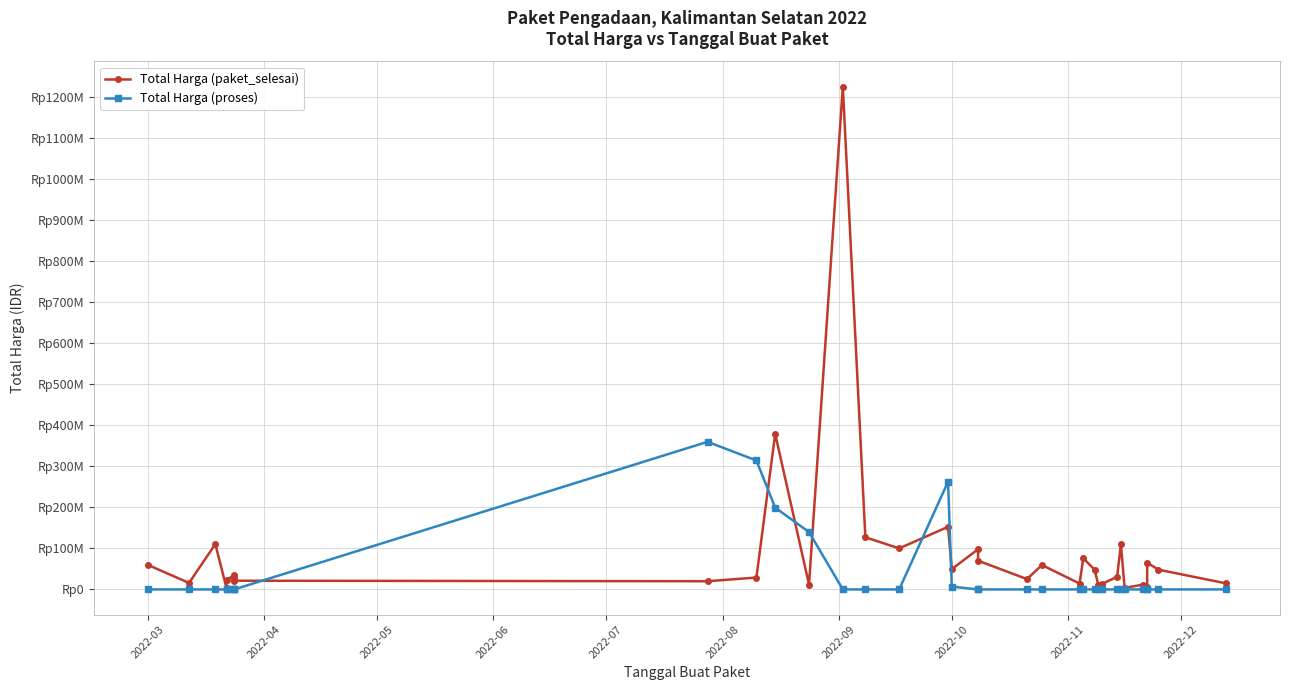

Is this an area chart (filled region under the line)?

No